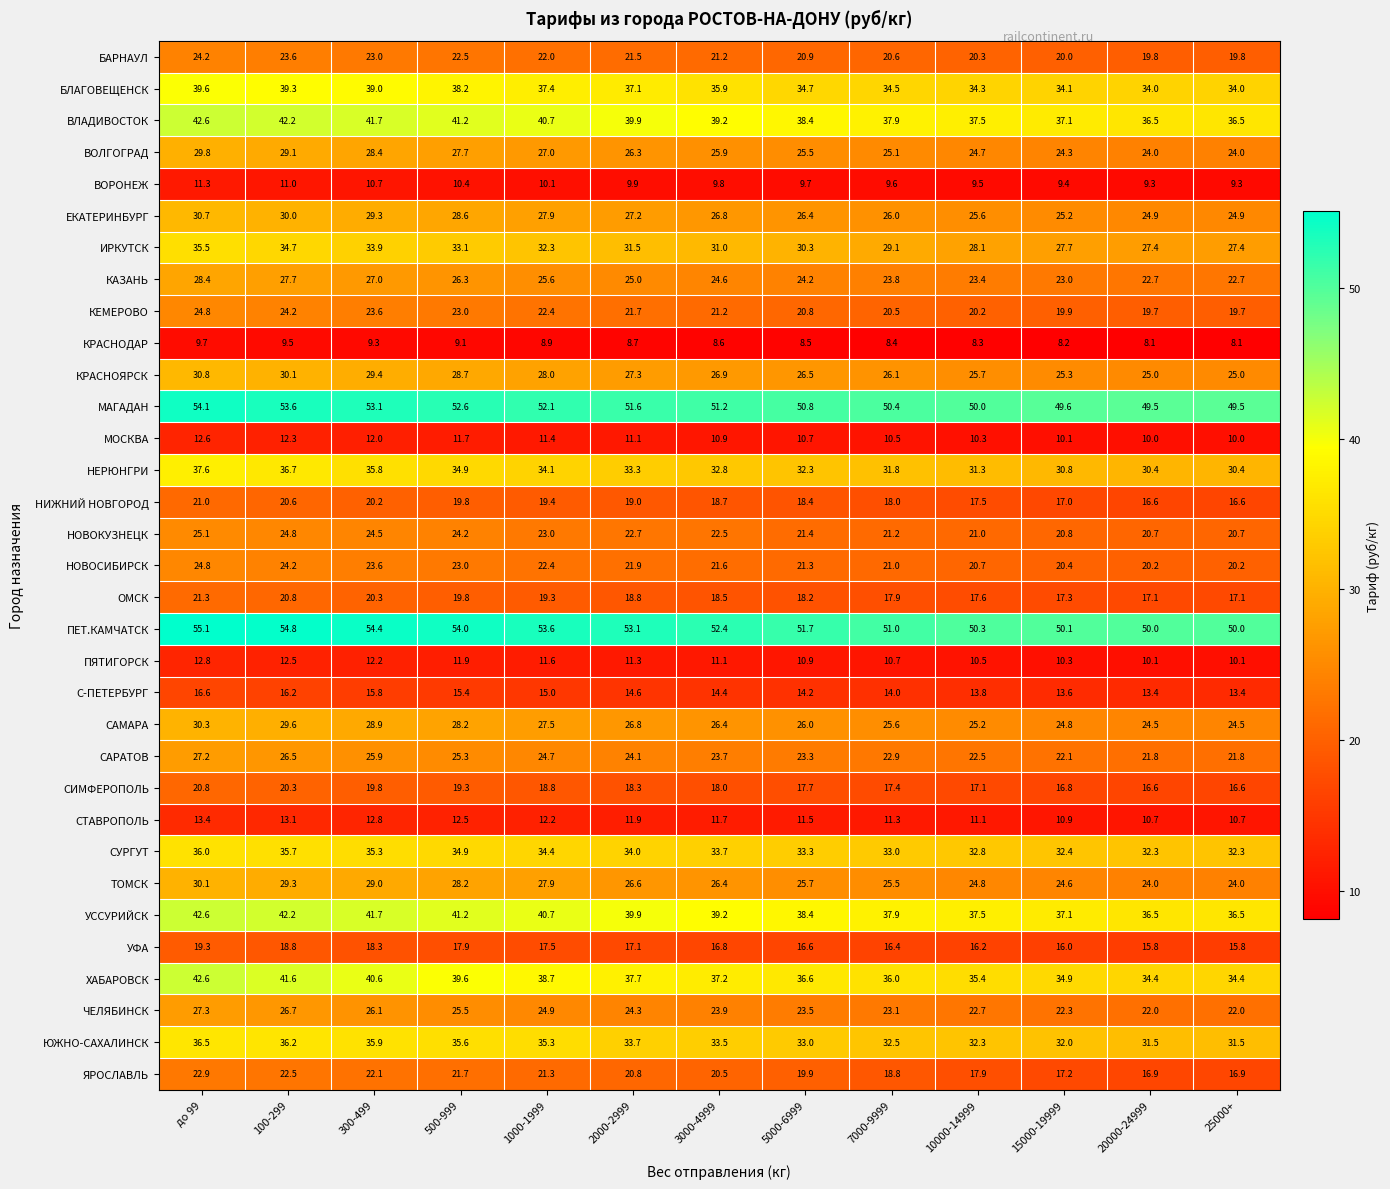

The value of КРАСНОЯРСК at 300-499 is 29.4. True or false?

True